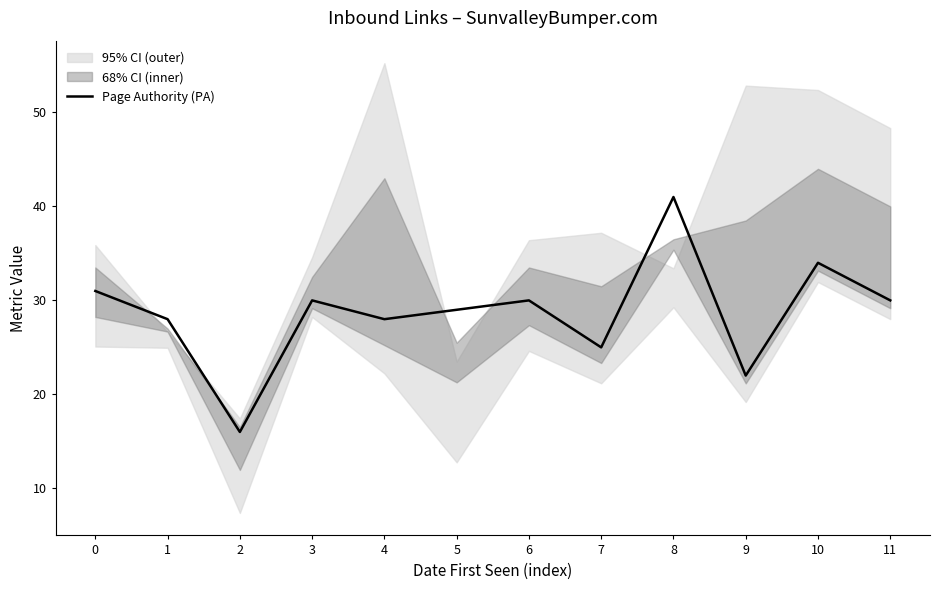

Where is the data nearest to the value 28?

1